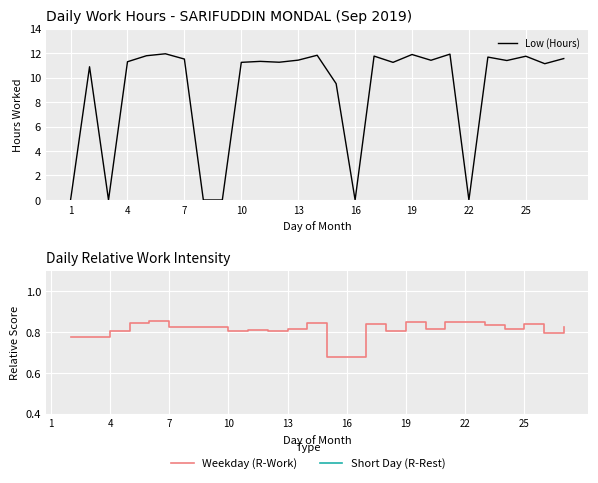

What is the value of the 21st point from the left?

11.9